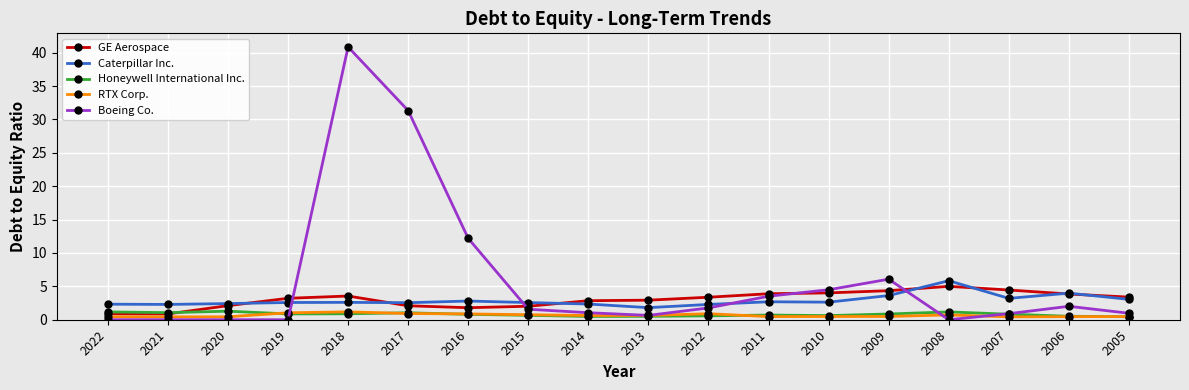

True or false: Caterpillar Inc. and RTX Corp. cross at least once.

False